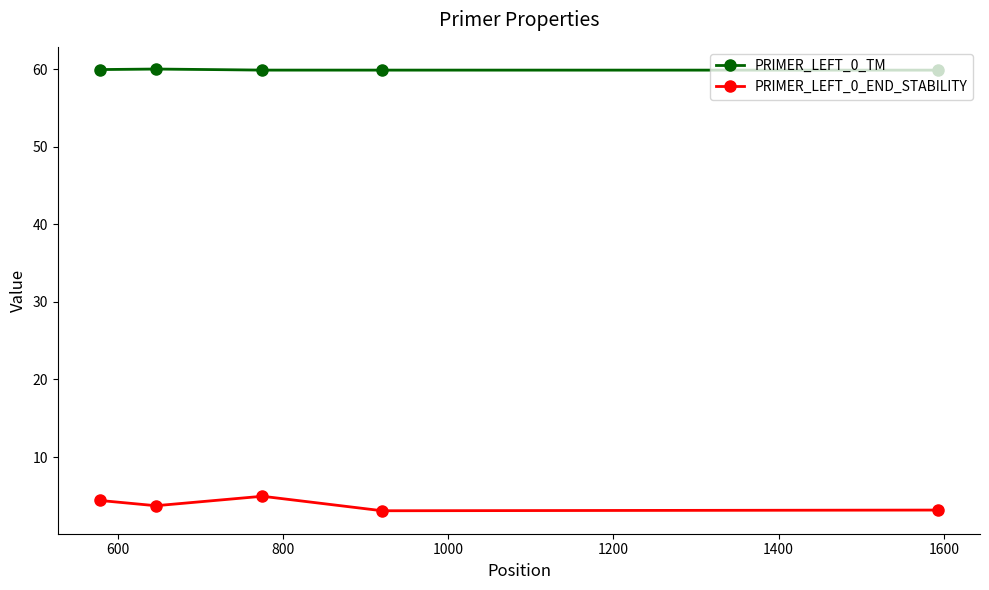

List the series in order of their overall mean, lowest first.

PRIMER_LEFT_0_END_STABILITY, PRIMER_LEFT_0_TM